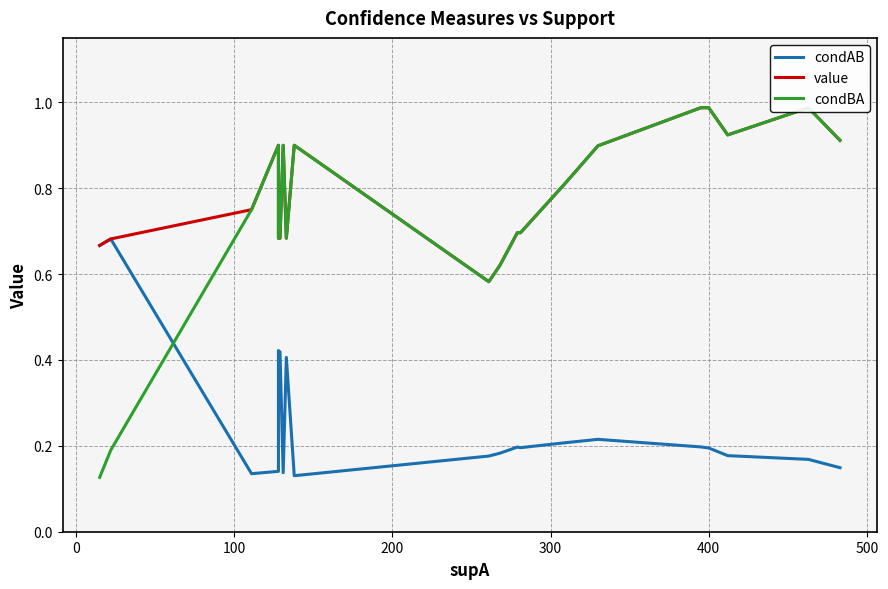

The value of value at 14 is 0.5. True or false?

False